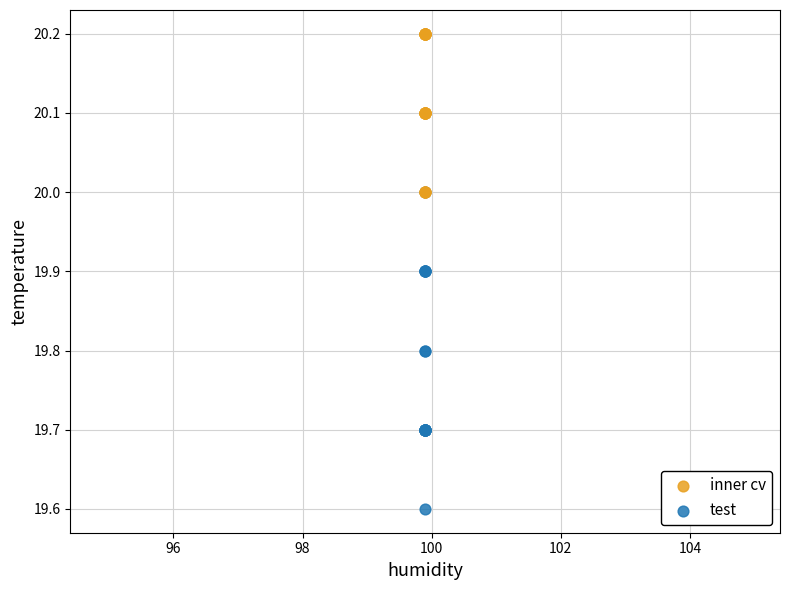

In the test series, what Y value is closest to 19?

19.6